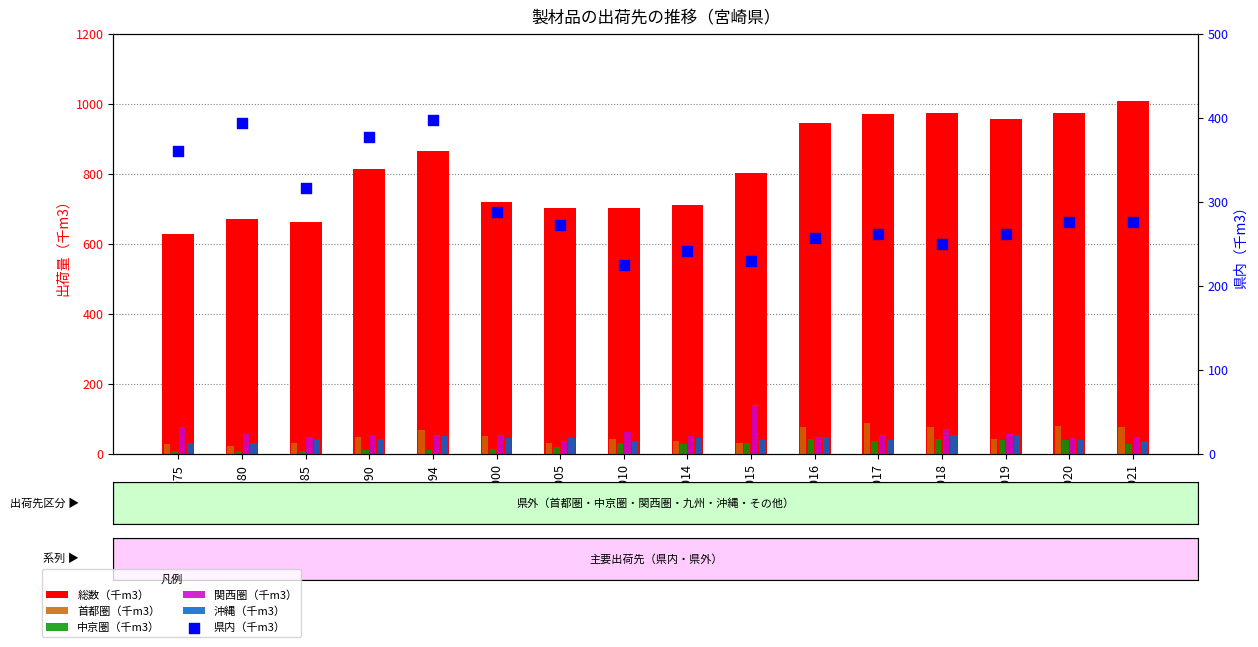

Which series contains the highest Y value?

総数（千m3）